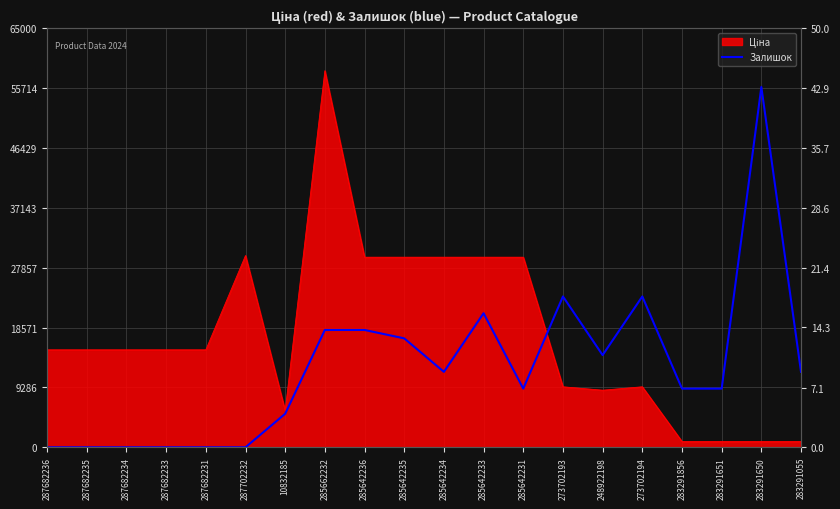

What is the average value?

10